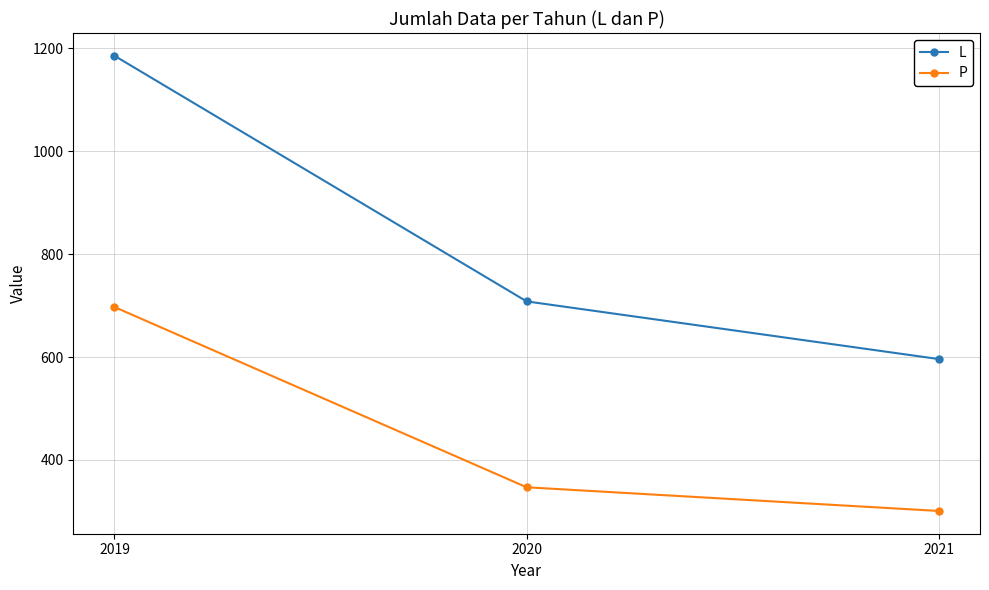

Is it true that L equals 183 at 2020?

False